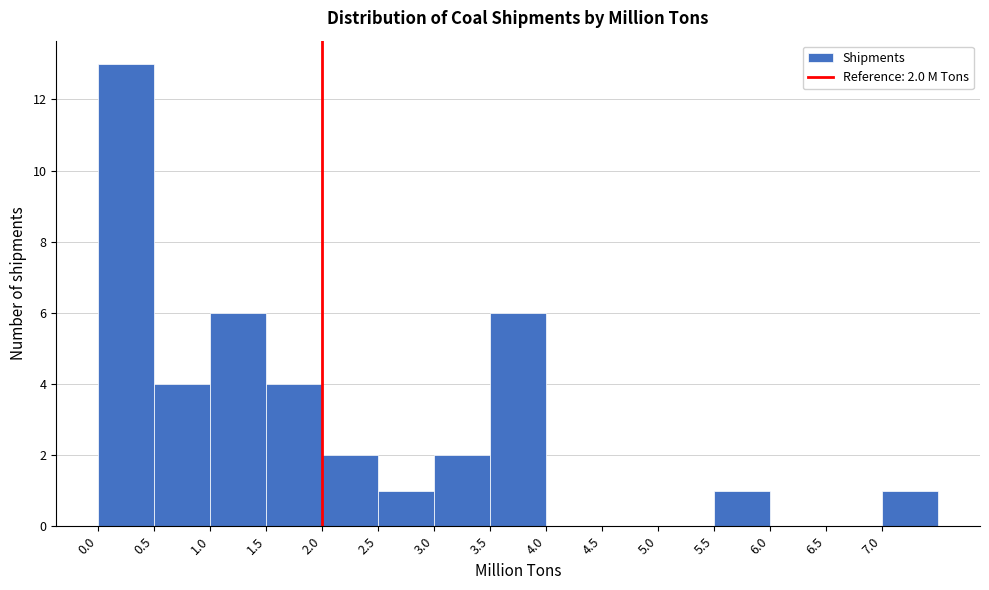

Over which range of the x-axis is the bar tallest?

0.0 to 0.5